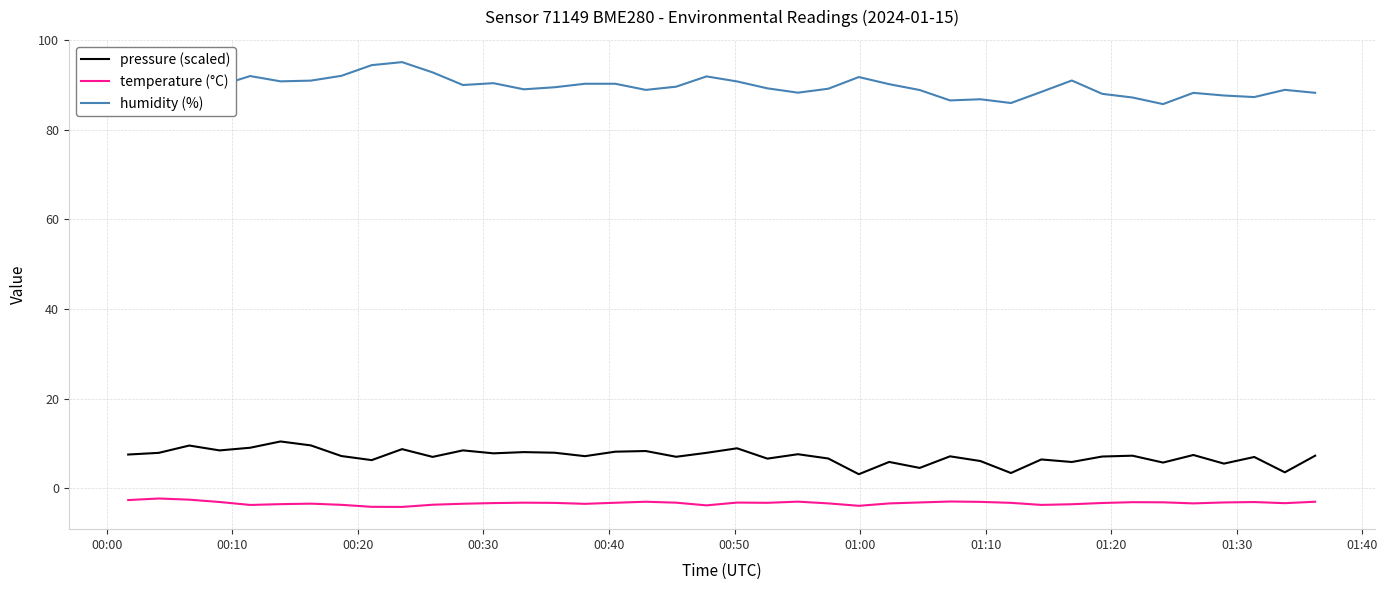

What is the difference between the maximum and minimum values in the humidity (%) series?

9.4